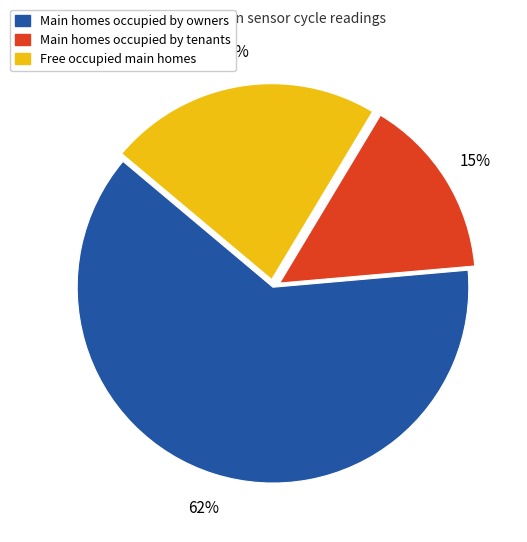

Is there any slice that represents more than half of the pie?

Yes